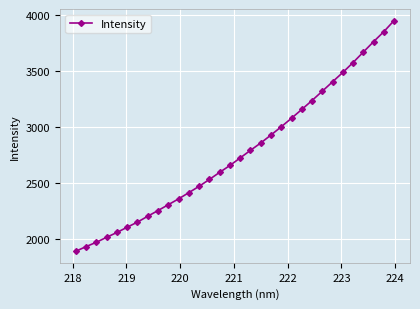

What is the average value?

2772.2